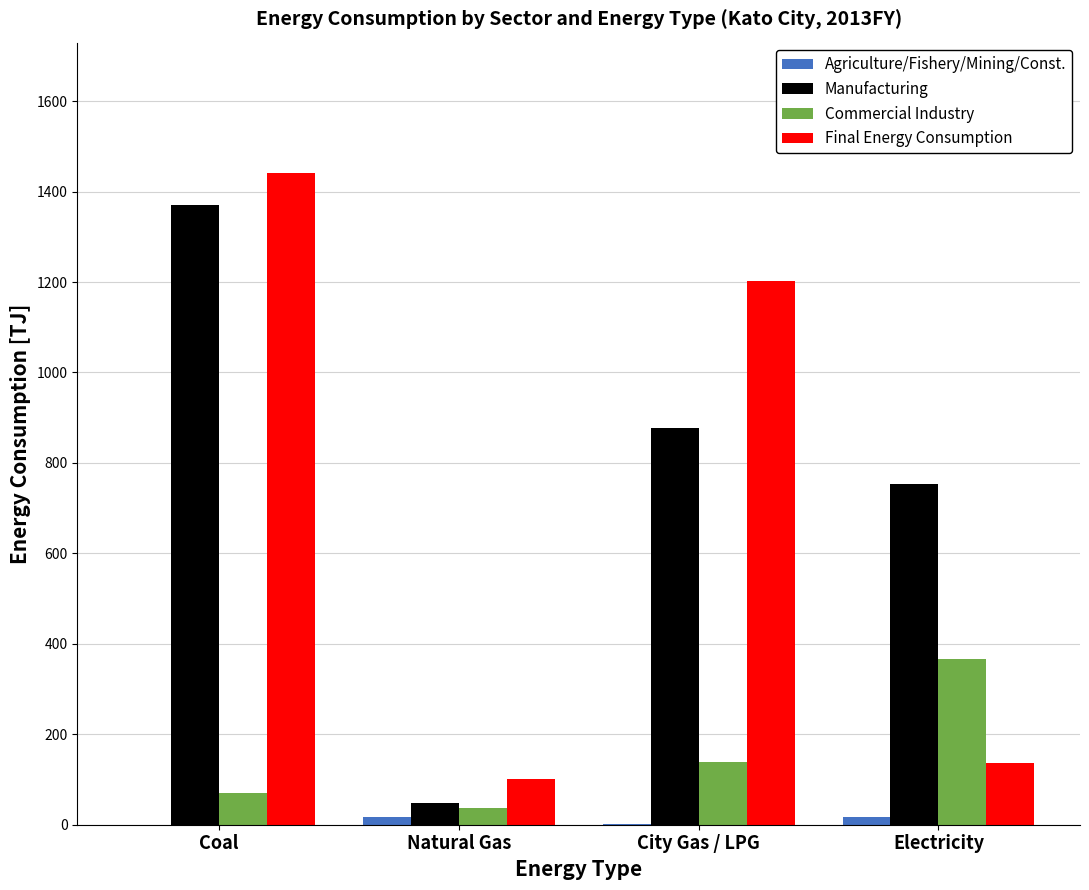

Which series changed the most between Coal and Electricity?

Final Energy Consumption